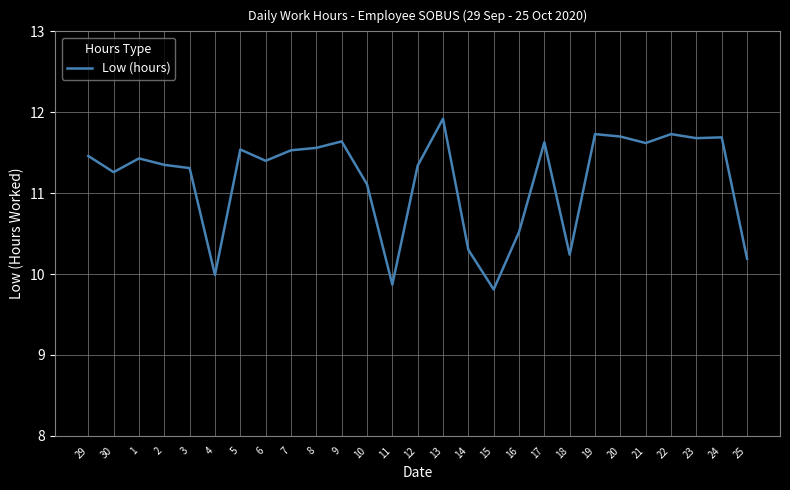

What is the difference between the maximum and minimum values?

2.1